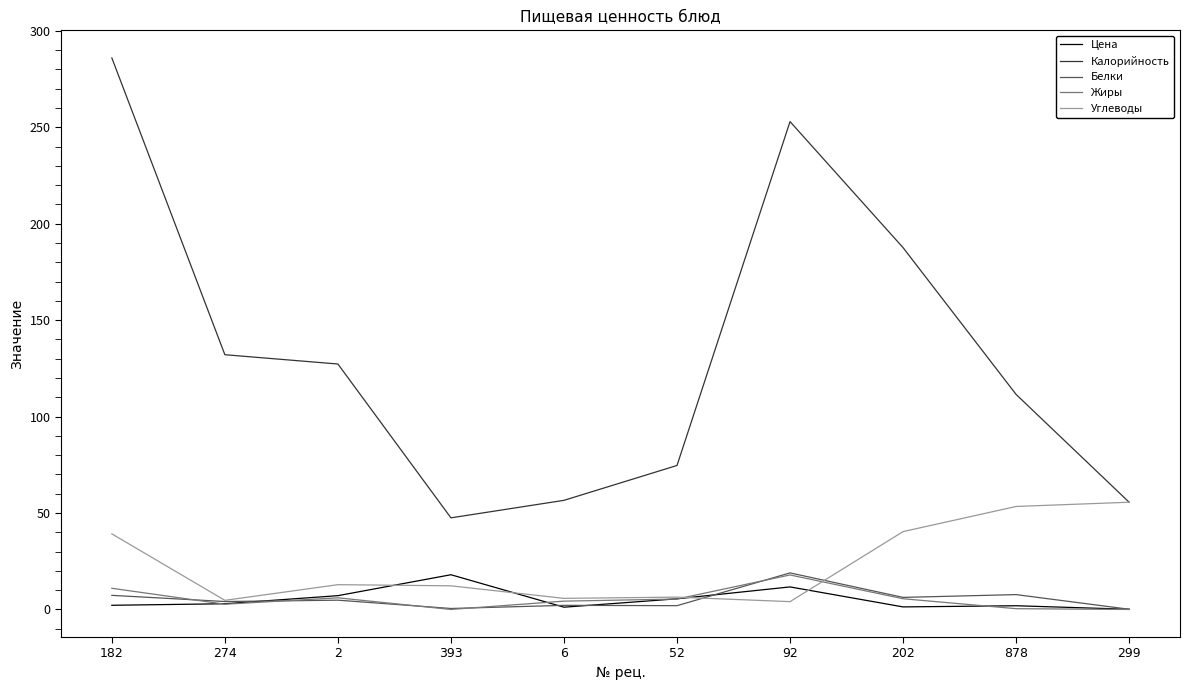

What position from the right is 182?

10